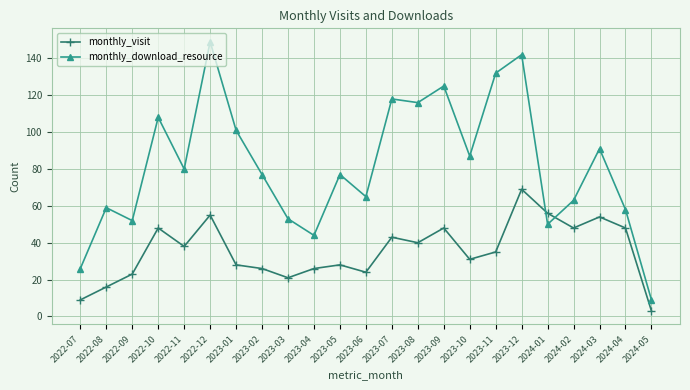

What are all the series names shown in the legend?

monthly_visit, monthly_download_resource